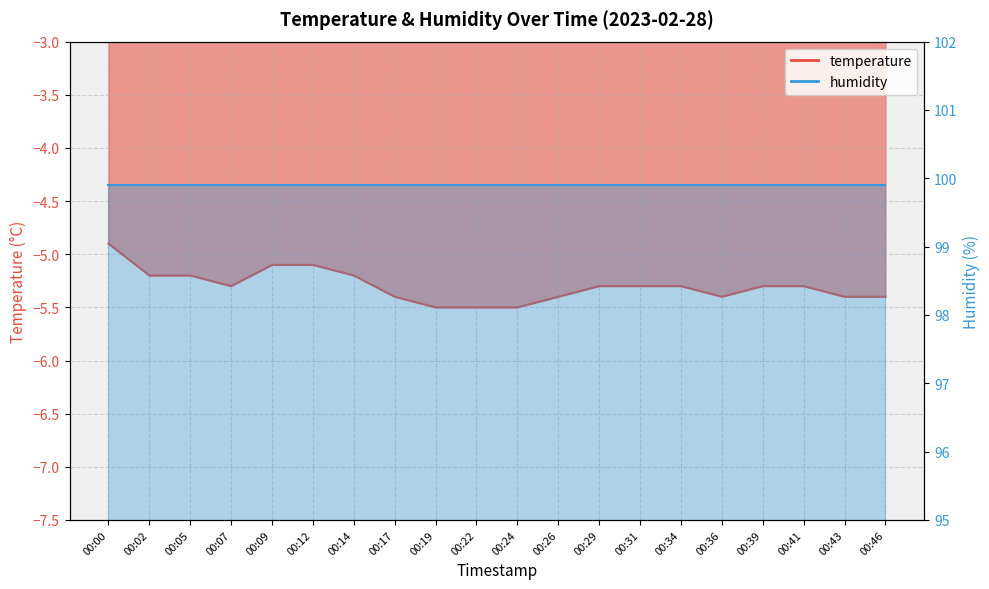

What is the sum of the values at 00:05 and 00:31?

-10.5